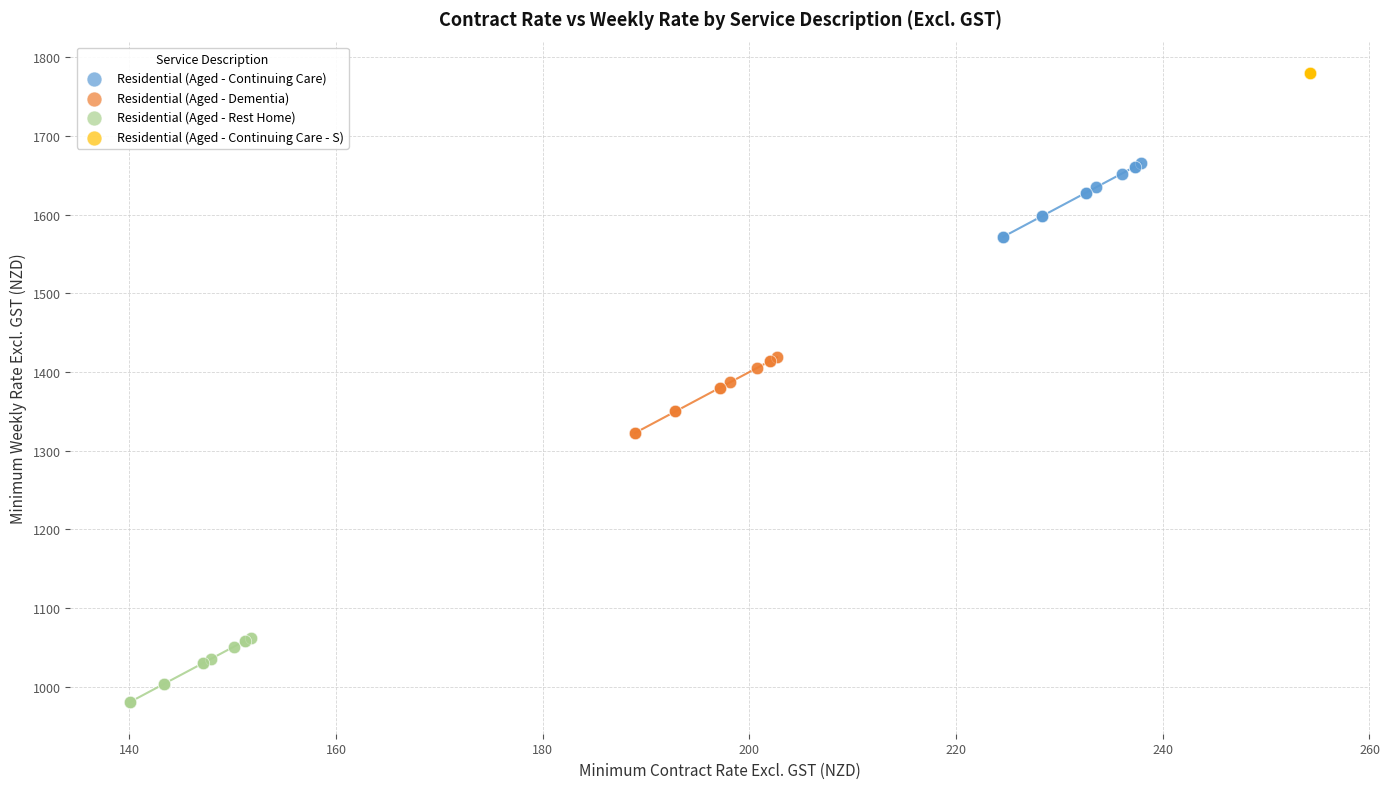

What are all the series names shown in the legend?

Residential (Aged - Continuing Care), Residential (Aged - Dementia), Residential (Aged - Rest Home), Residential (Aged - Continuing Care - S)